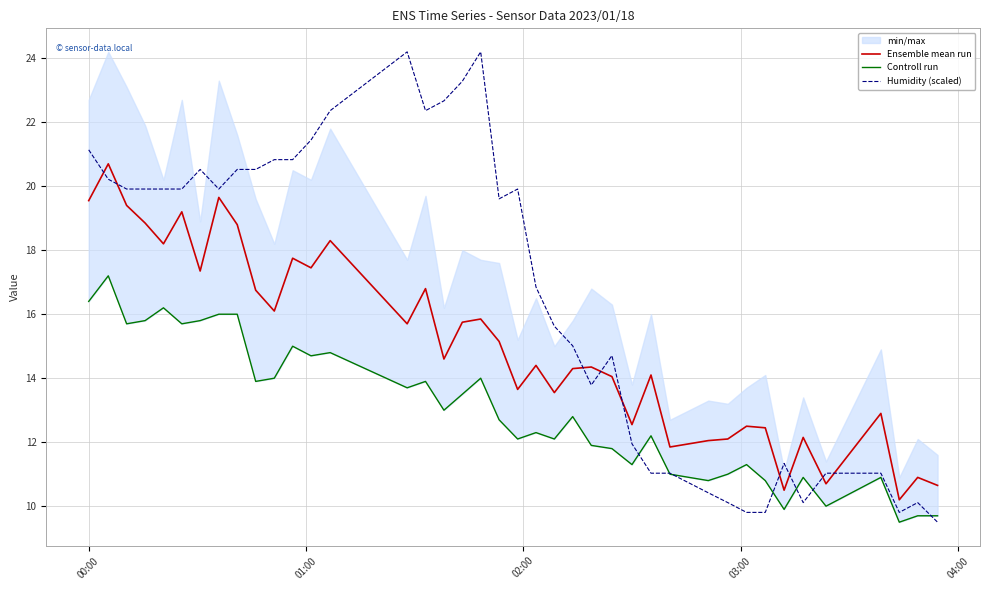

True or false: Humidity (scaled) and Ensemble mean run intersect in this chart.

True